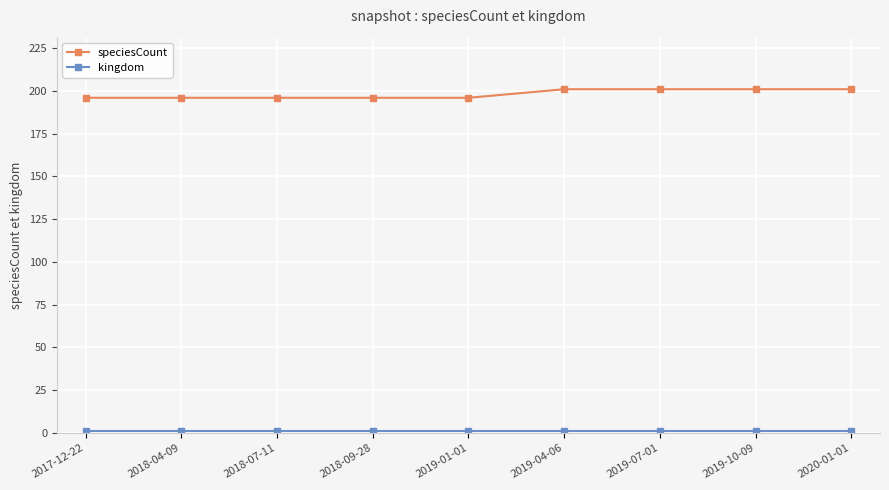

What is the minimum value for speciesCount?

196